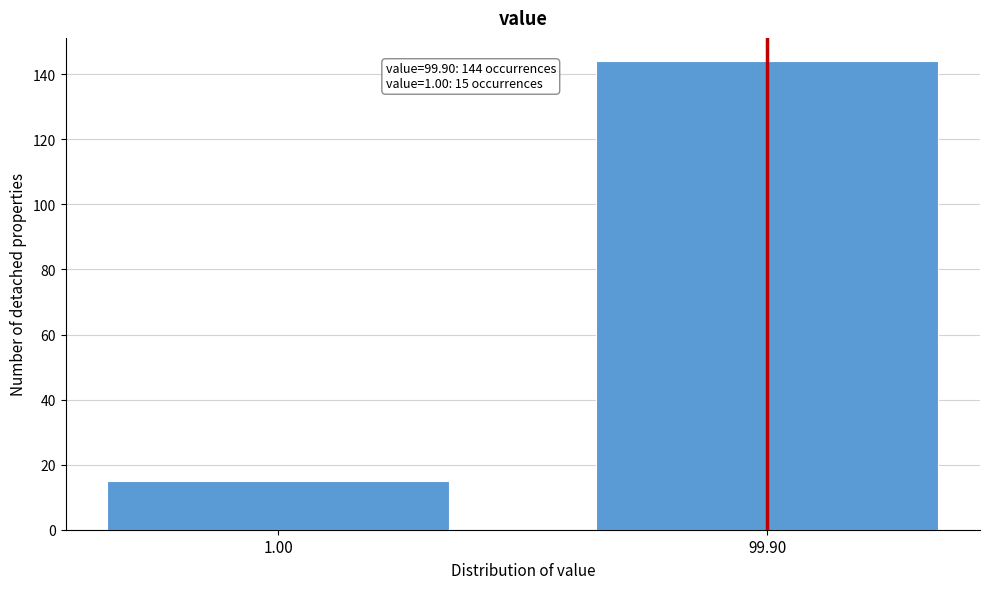

Reading right to left, what are all the values shown in this chart?

99.90=144	1.00=15